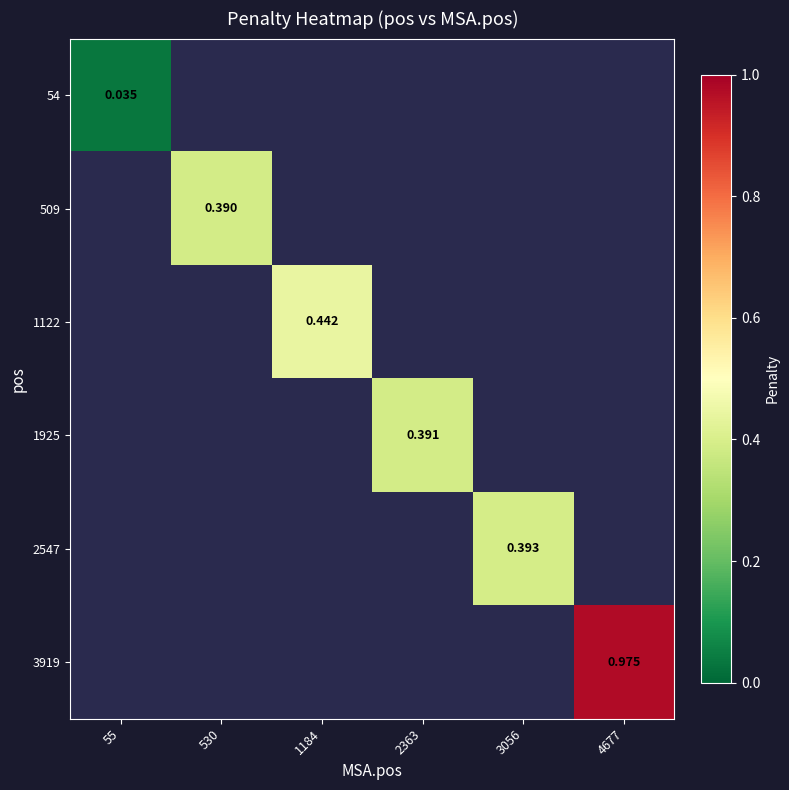

How many series are shown in this chart?

6